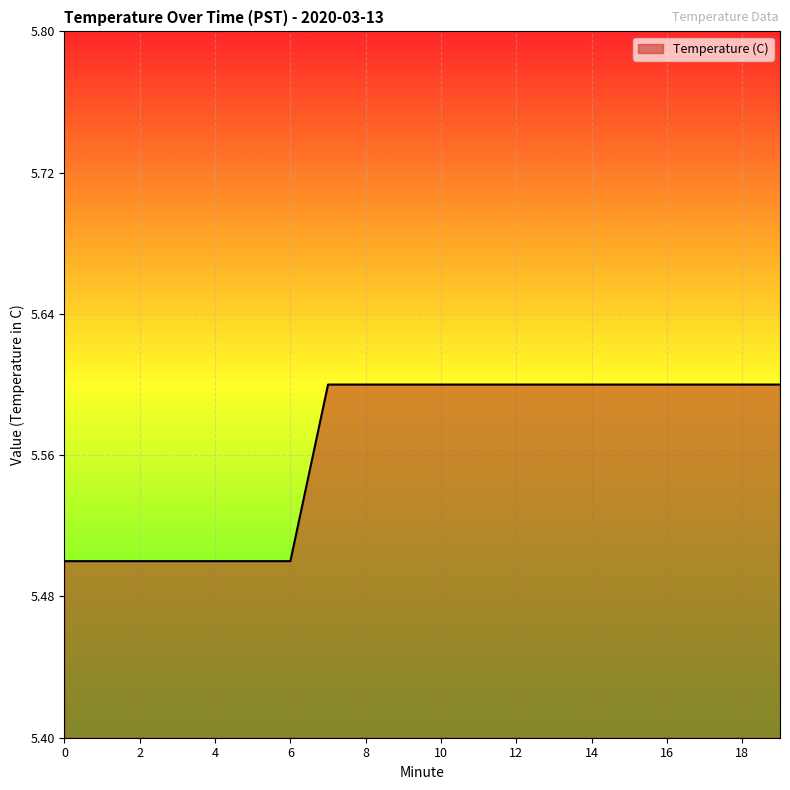

What is the difference between the maximum and minimum values?

0.1